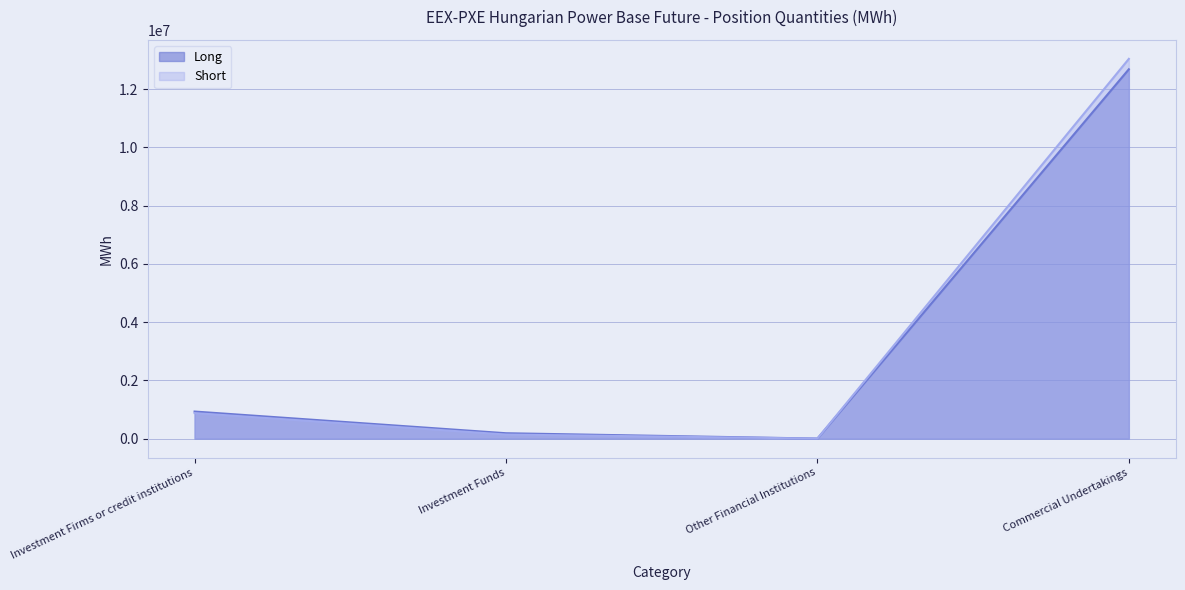

True or false: Short and Long cross at least once.

False